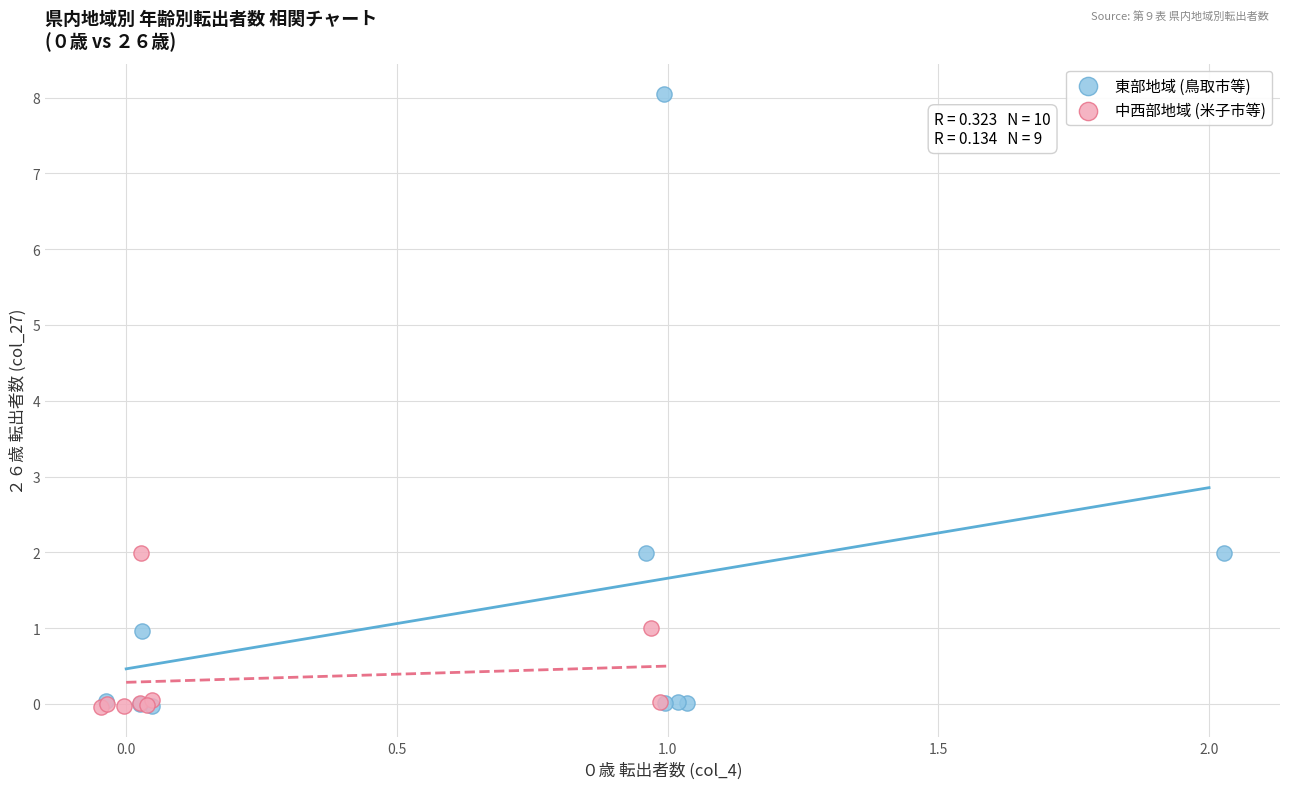

Which series contains the highest Y value?

東部地域 (鳥取市等)